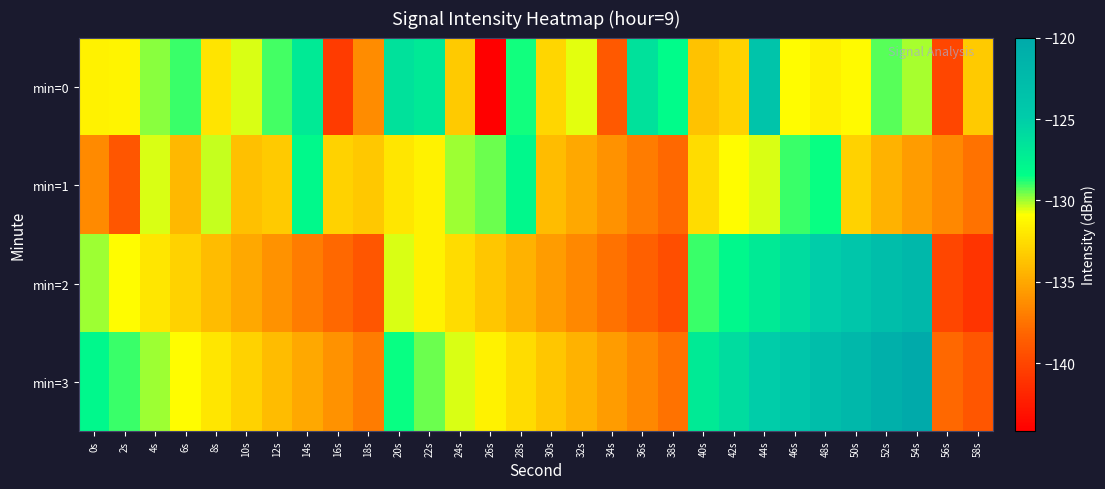

Which series changed the most between 14s and 36s?

min=1